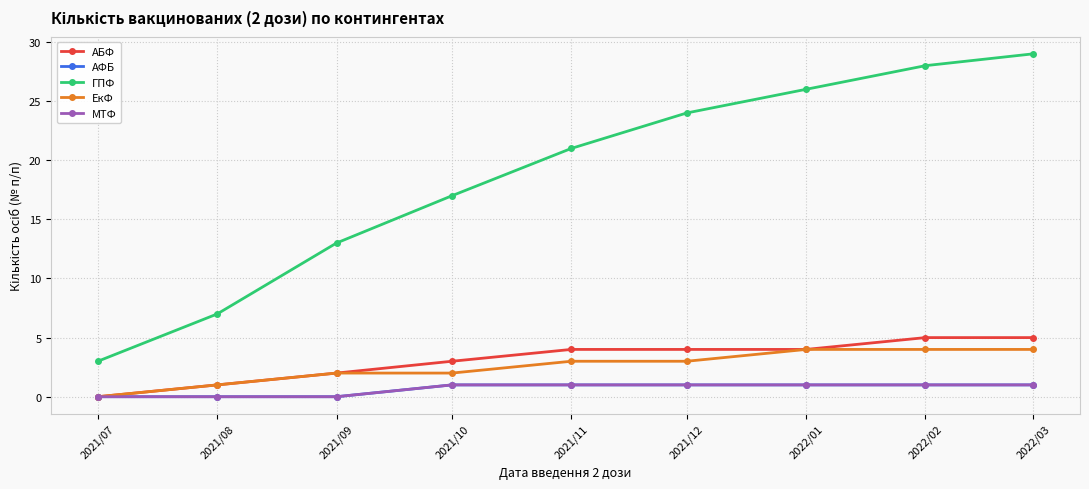

Is it true that АБФ equals 5 at 2022/03?

True